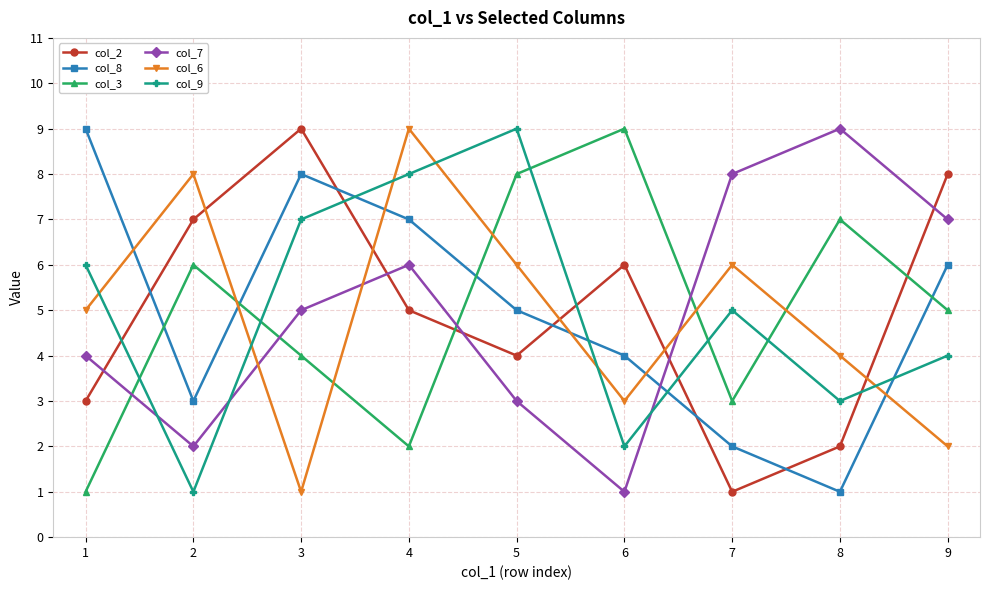

What are all the series names shown in the legend?

col_2, col_8, col_3, col_7, col_6, col_9